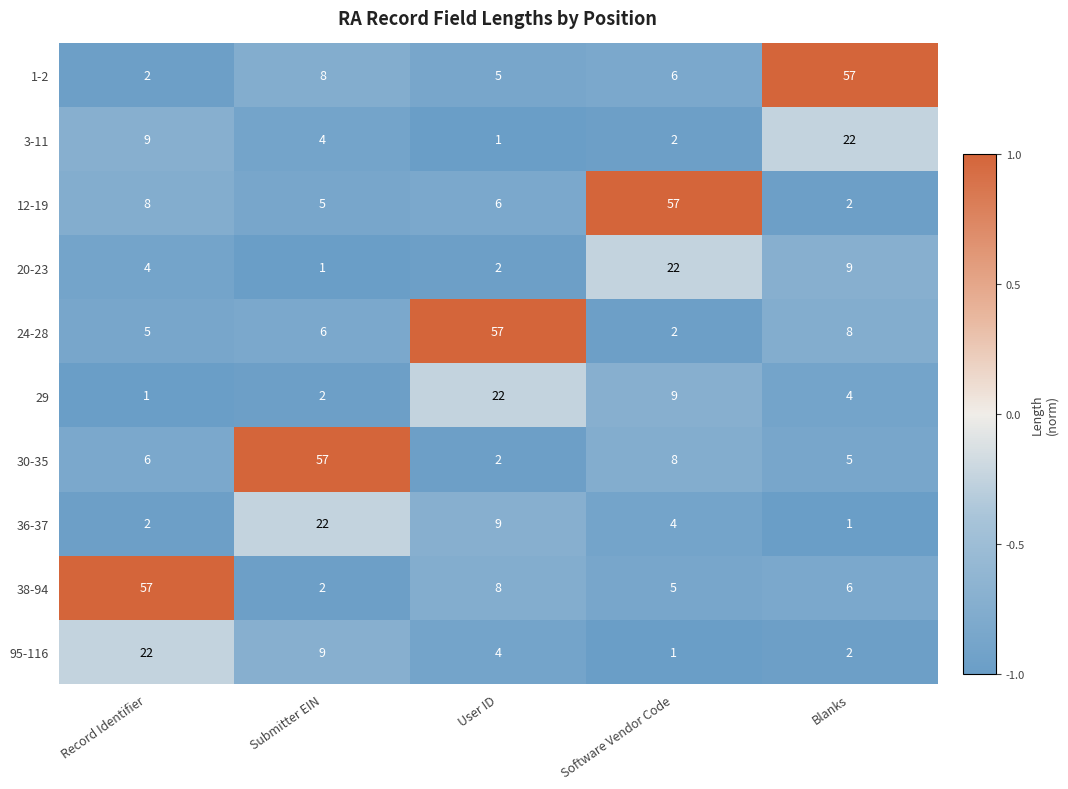

At which label does 12-19 reach its peak?

Software Vendor Code